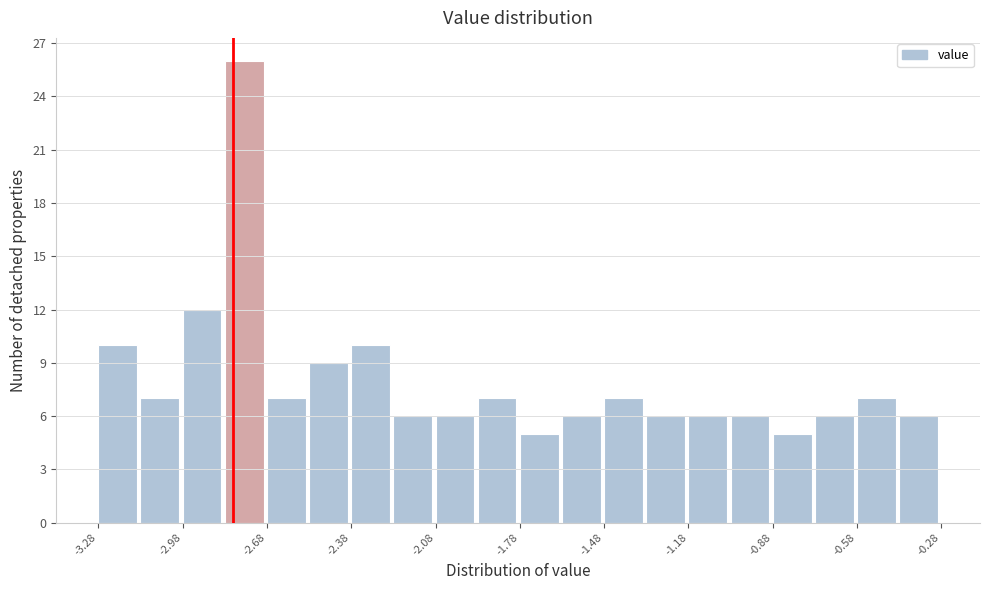

Around what value on the x-axis is the tallest bar? Give the approximate position of its centre, as read against the axis.

-2.75